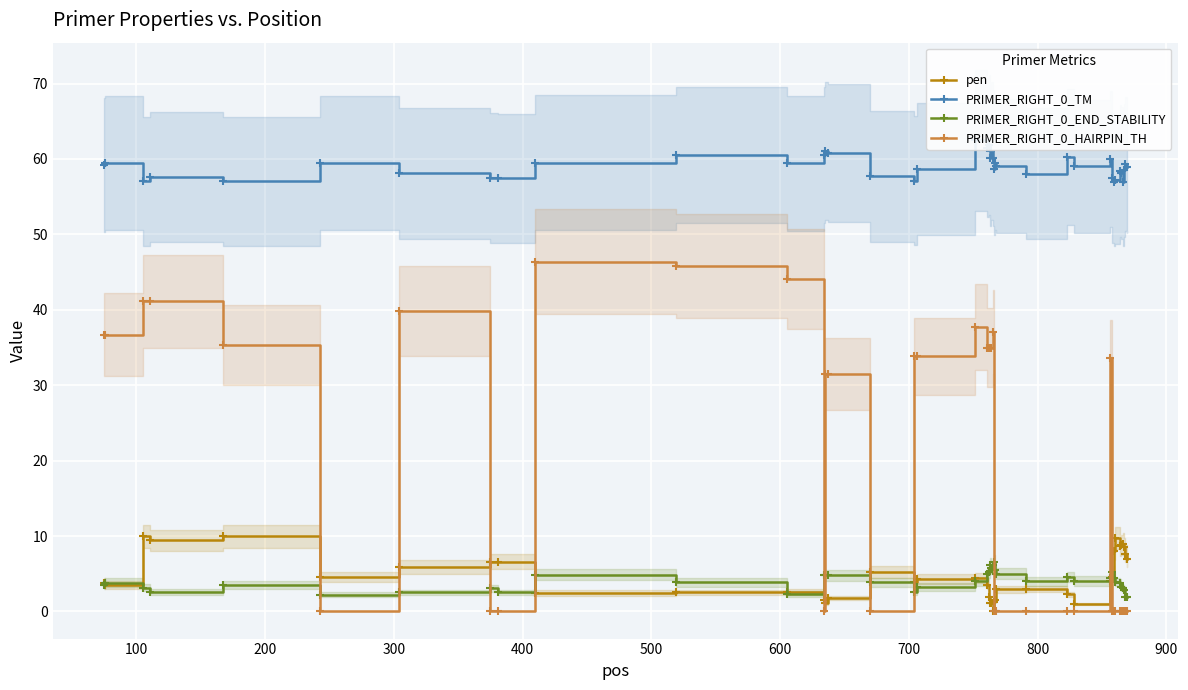

After their last crossing, which series has the higher values: PRIMER_RIGHT_0_HAIRPIN_TH or PRIMER_RIGHT_0_END_STABILITY?

PRIMER_RIGHT_0_END_STABILITY